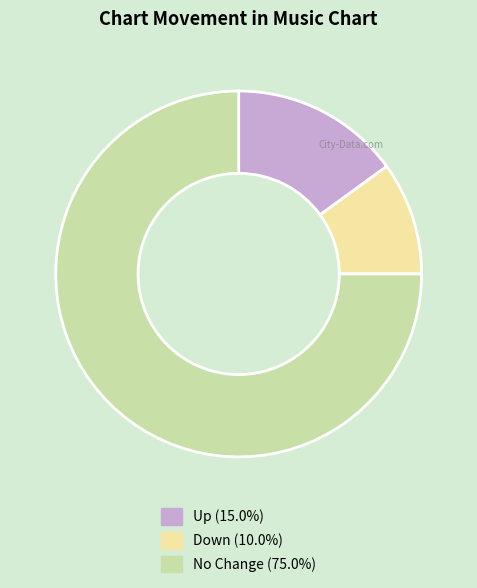

Is there a majority slice in this chart?

Yes